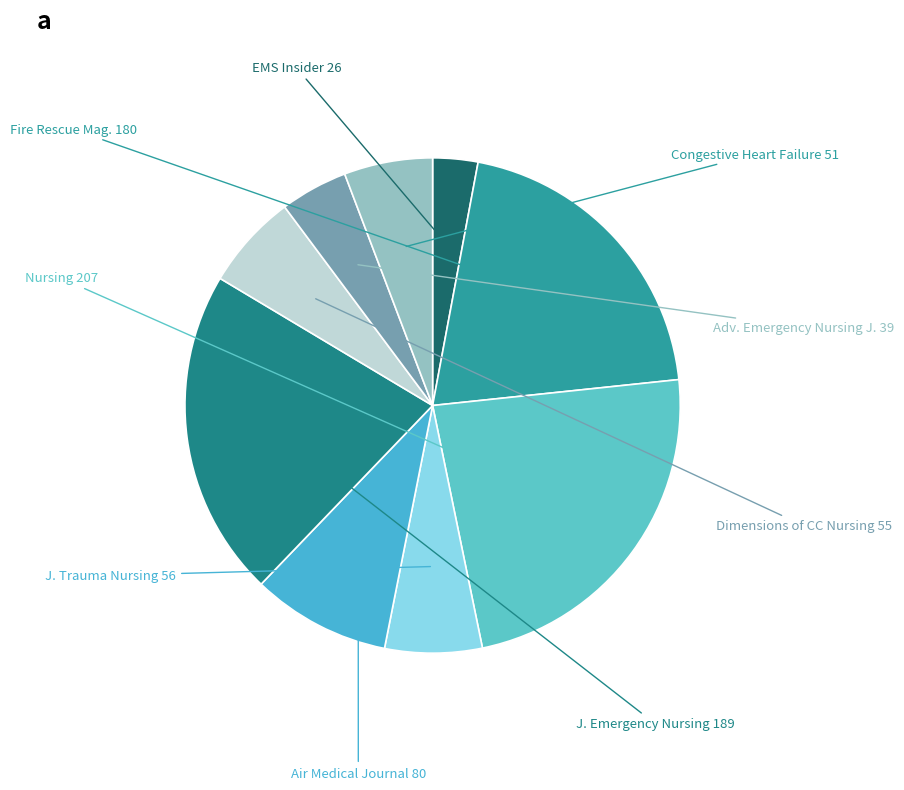

Do J. Trauma Nursing and Adv. Emergency Nursing J. together represent more than half of the pie?

No